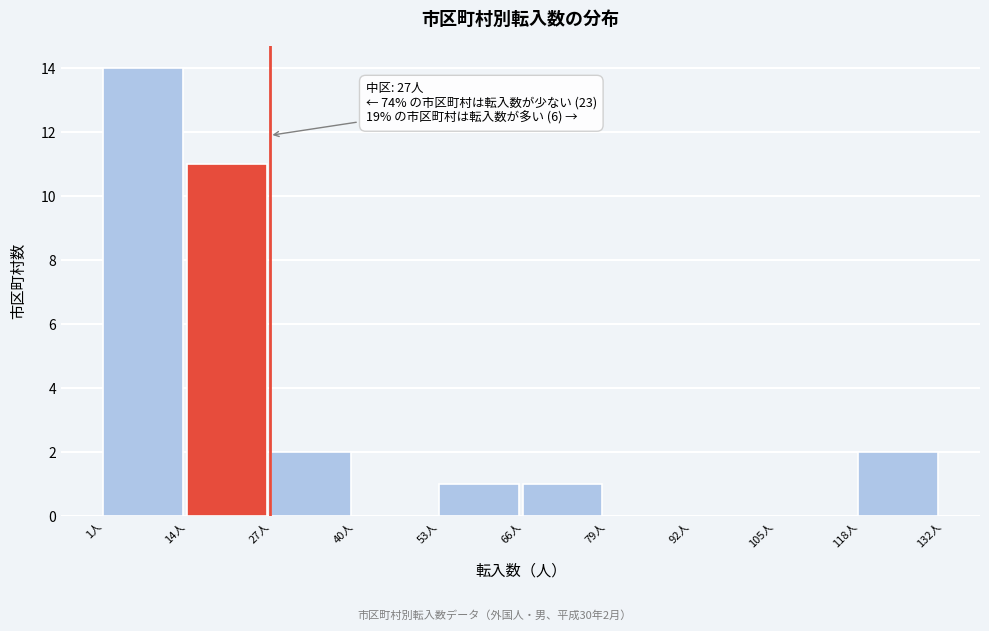

Over which range of the x-axis is the bar tallest?

2 to 14